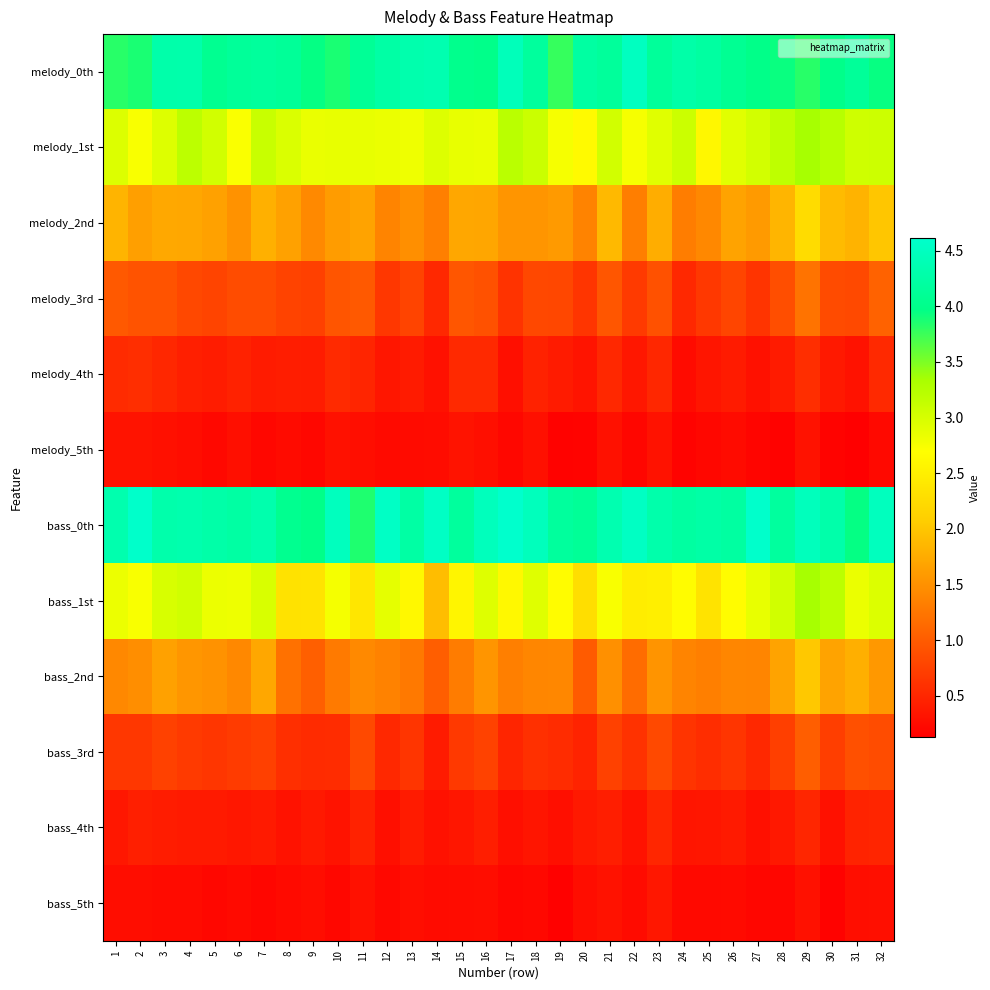

What is the total value across all series at 31?

20.5